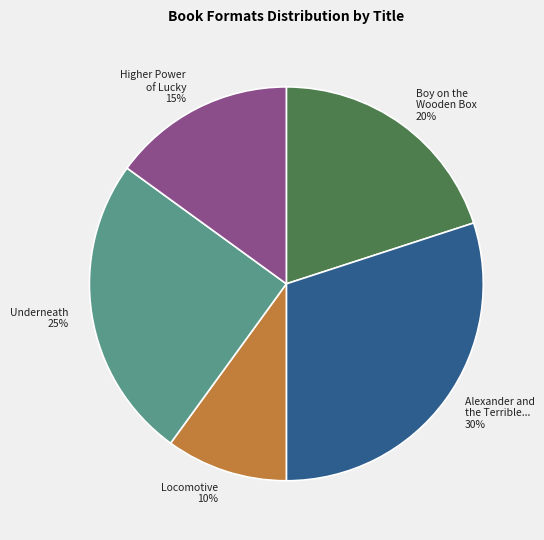

To the nearest percent, what is the difference between the largest and smallest slice percentages?

20%